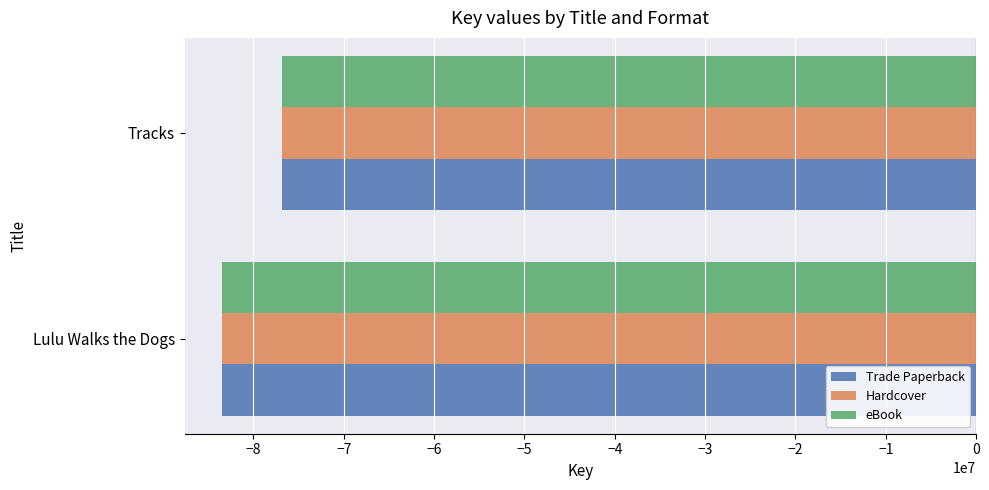

What is the difference between the Trade Paperback values at Tracks and Lulu Walks the Dogs?

6613882